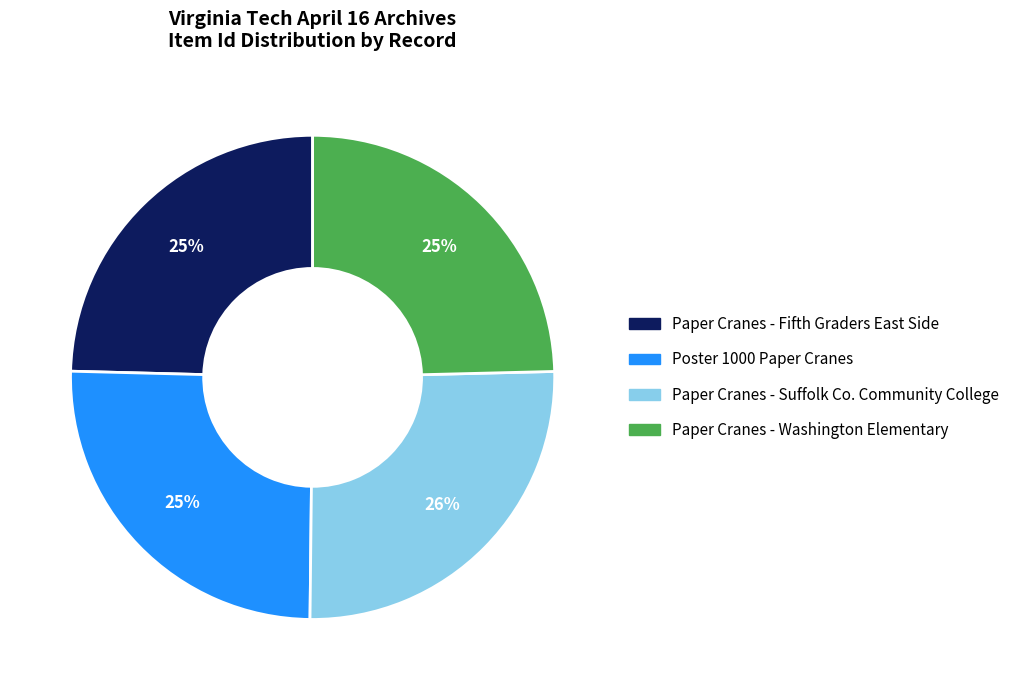

Is there any slice that represents more than half of the pie?

No